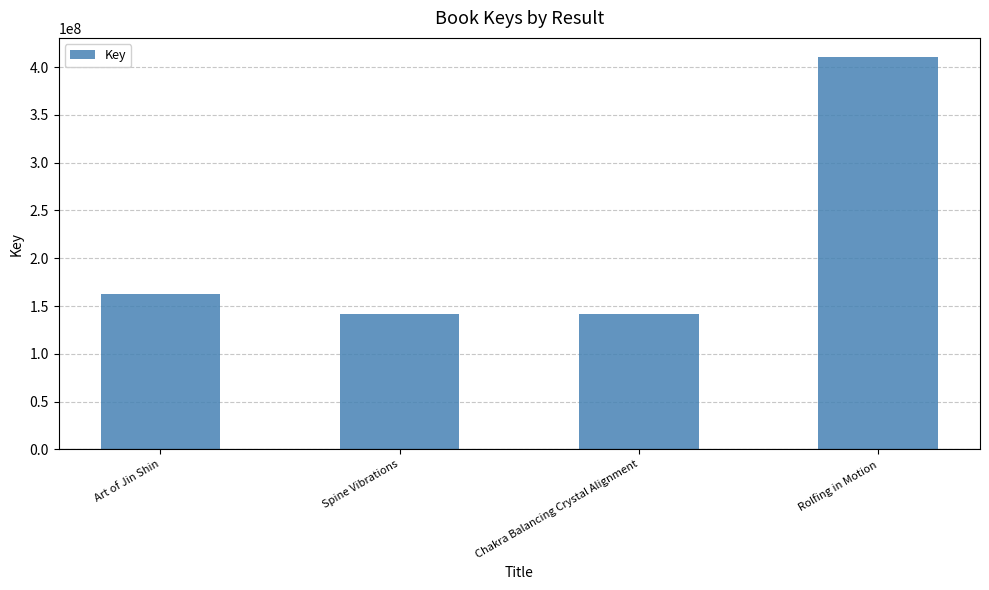

Read the value at Rolfing in Motion.

410050791